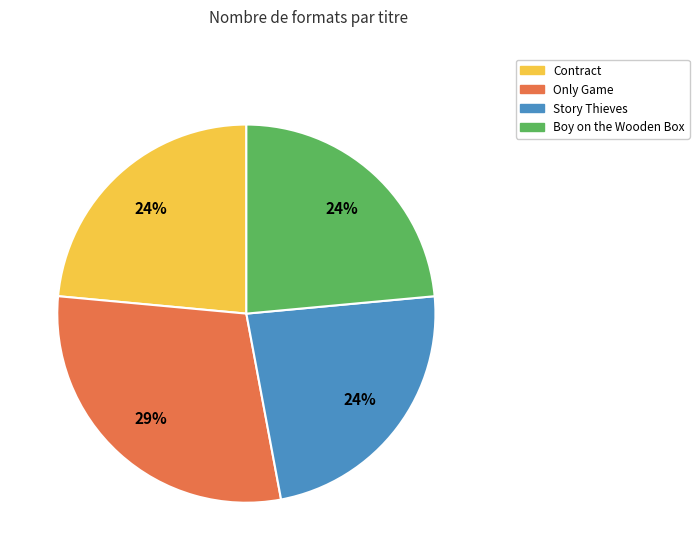

What percentage is the Story Thieves slice, to the nearest percent?

24%